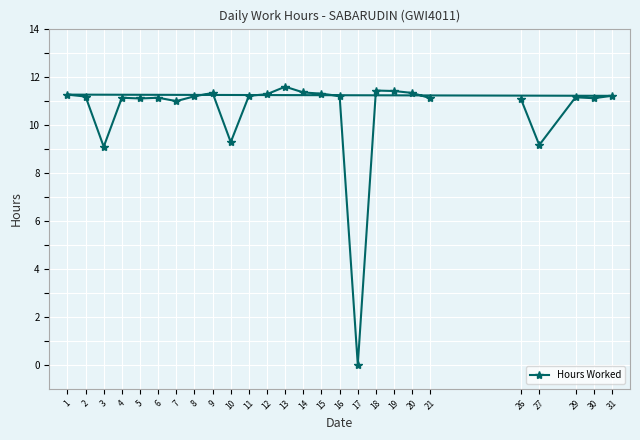

What is the maximum value shown in the chart?

11.6